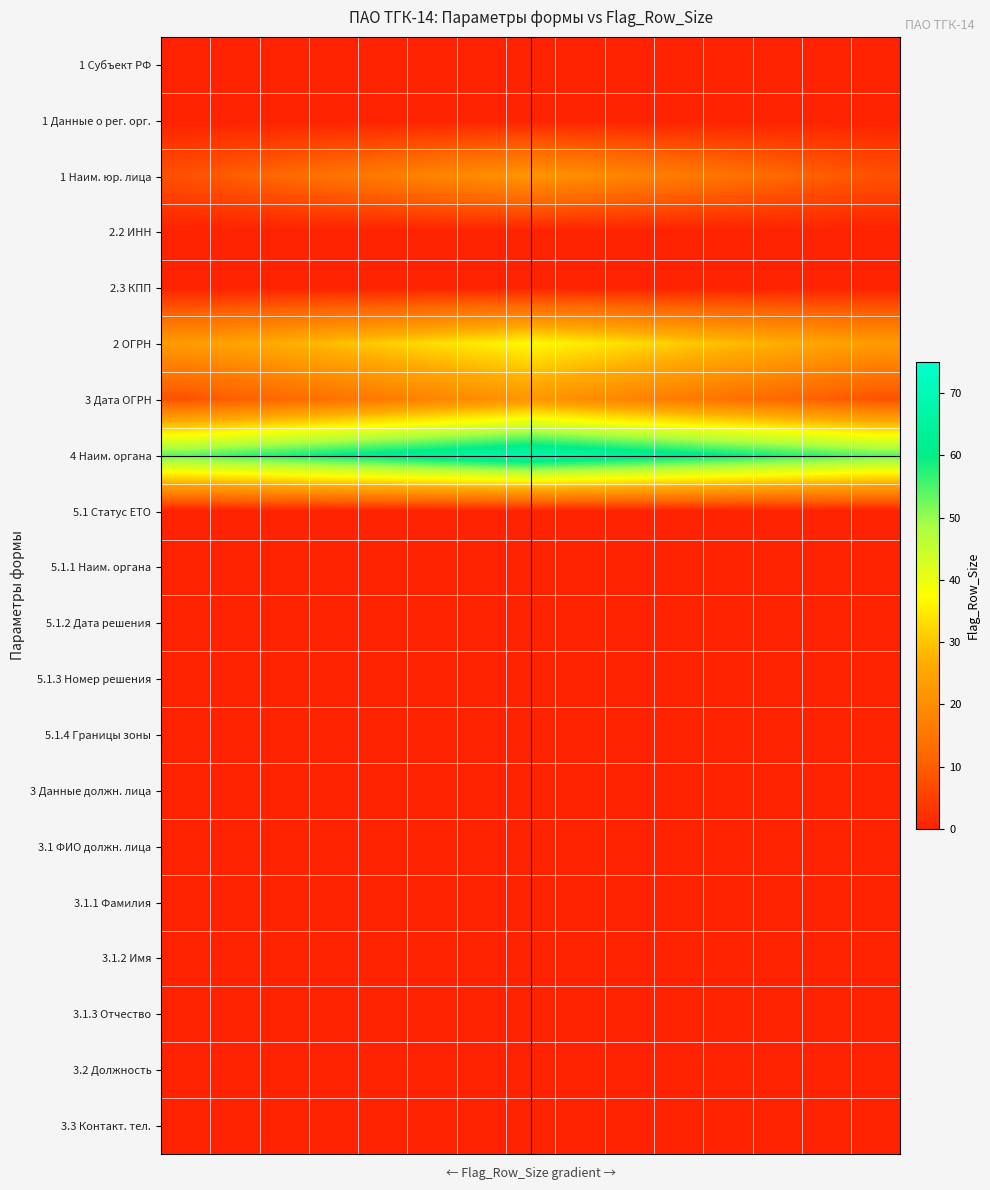

Rank the series by their maximum value, from highest to lowest.

4 Наим. органа, 2 ОГРН, 1 Наим. юр. лица, 3 Дата ОГРН, 1 Субъект РФ, 1 Данные о рег. орг., 2.2 ИНН, 2.3 КПП, 5.1 Статус ЕТО, 5.1.1 Наим. органа, 5.1.2 Дата решения, 5.1.3 Номер решения, 5.1.4 Границы зоны, 3 Данные должн. лица, 3.1 ФИО должн. лица, 3.1.1 Фамилия, 3.1.2 Имя, 3.1.3 Отчество, 3.2 Должность, 3.3 Контакт. тел.